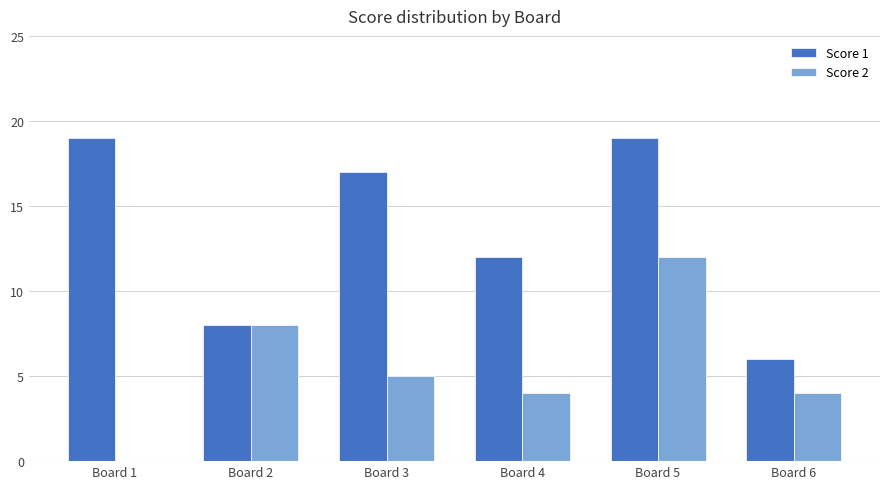

Are the bars grouped side by side (vs. stacked)?

Yes